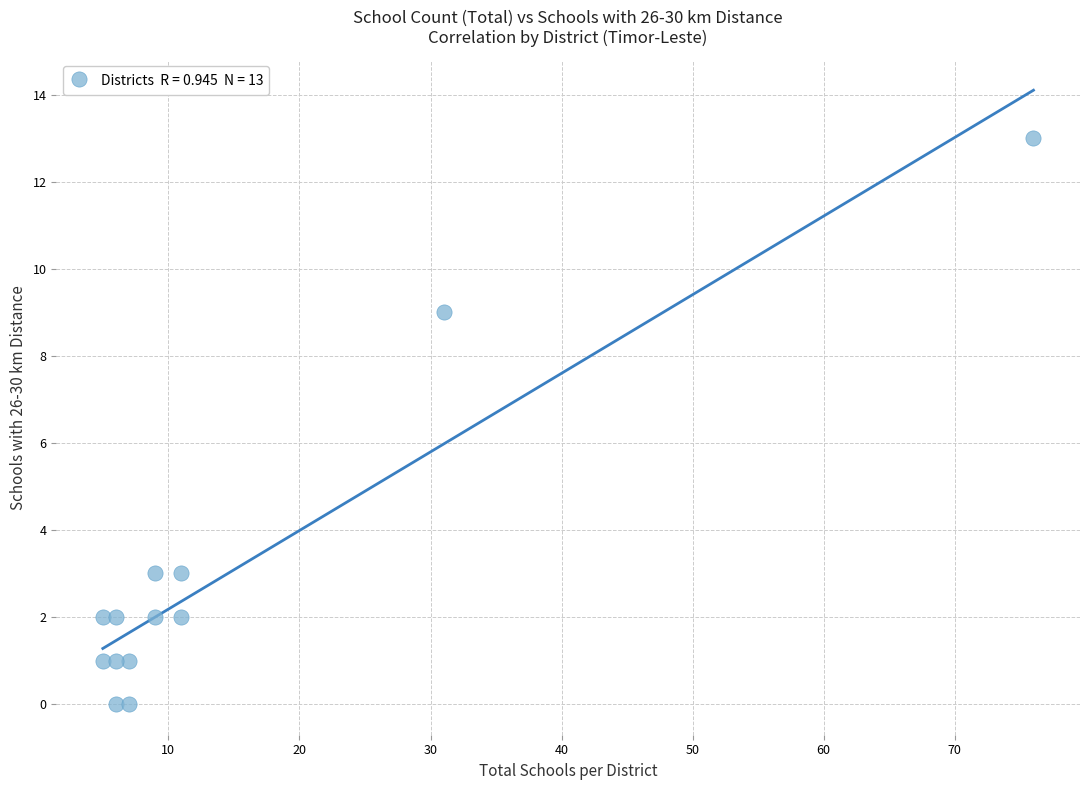

What is the range of Y values (max minus min)?

13